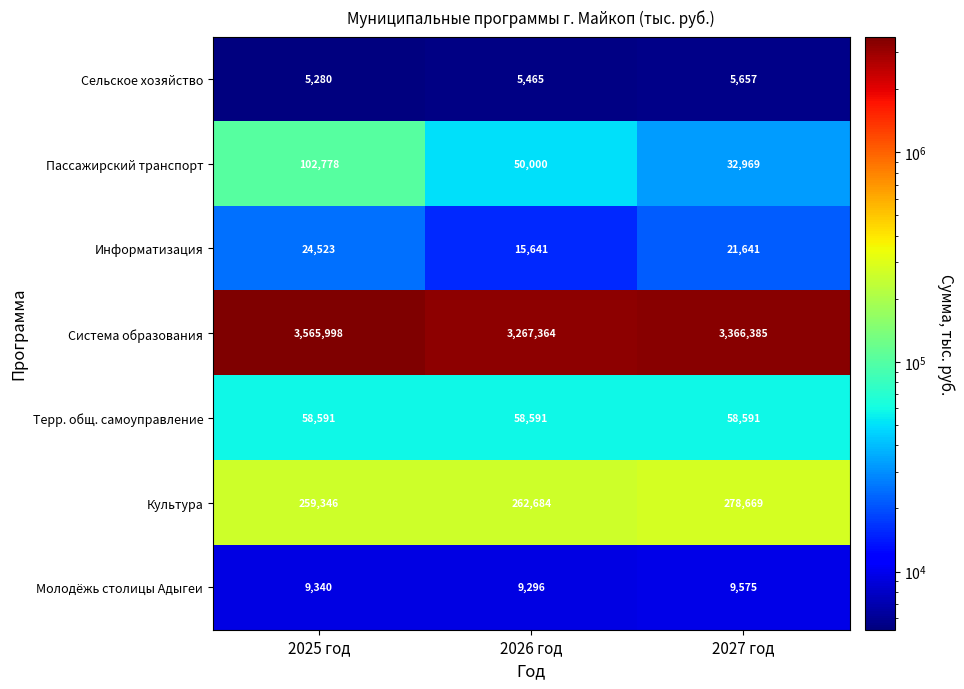

Which category has the lowest value in the Сельское хозяйство series?

2025 год